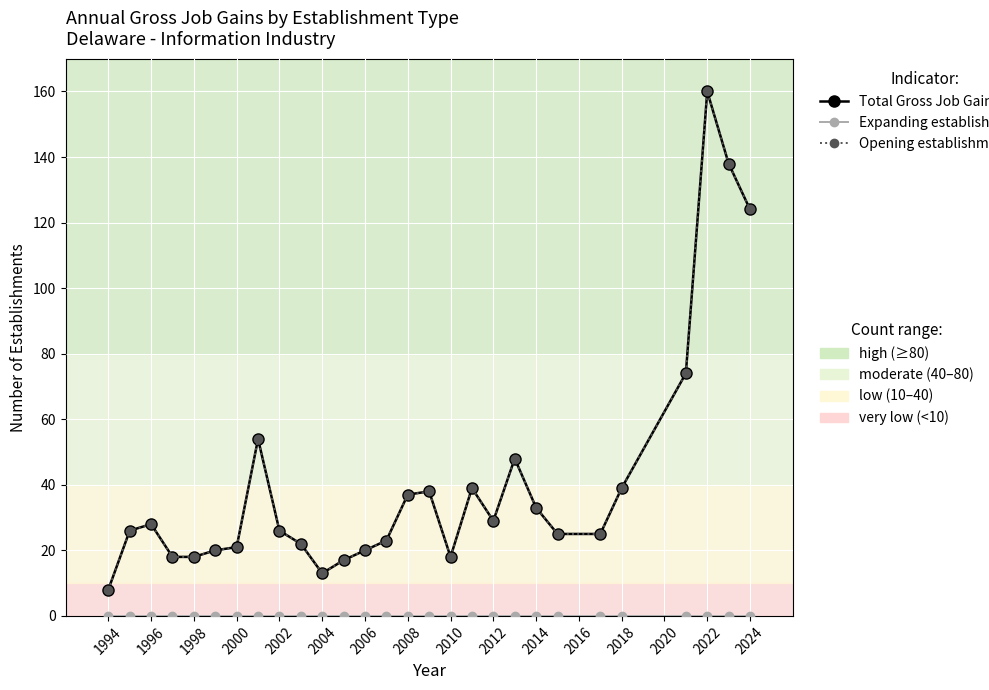

Reading left to right, transcribe all the data shown in this chart.

Total Gross Job Gains: 8	26	28	18	18	20	21	54	26	22	13	17	20	23	37	38	18	39	29	48	33	25	25	39	74	160	138	124
Expanding establishments: 0	0	0	0	0	0	0	0	0	0	0	0	0	0	0	0	0	0	0	0	0	0	0	0	0	0	0	0
Opening establishments: 8	26	28	18	18	20	21	54	26	22	13	17	20	23	37	38	18	39	29	48	33	25	25	39	74	160	138	124